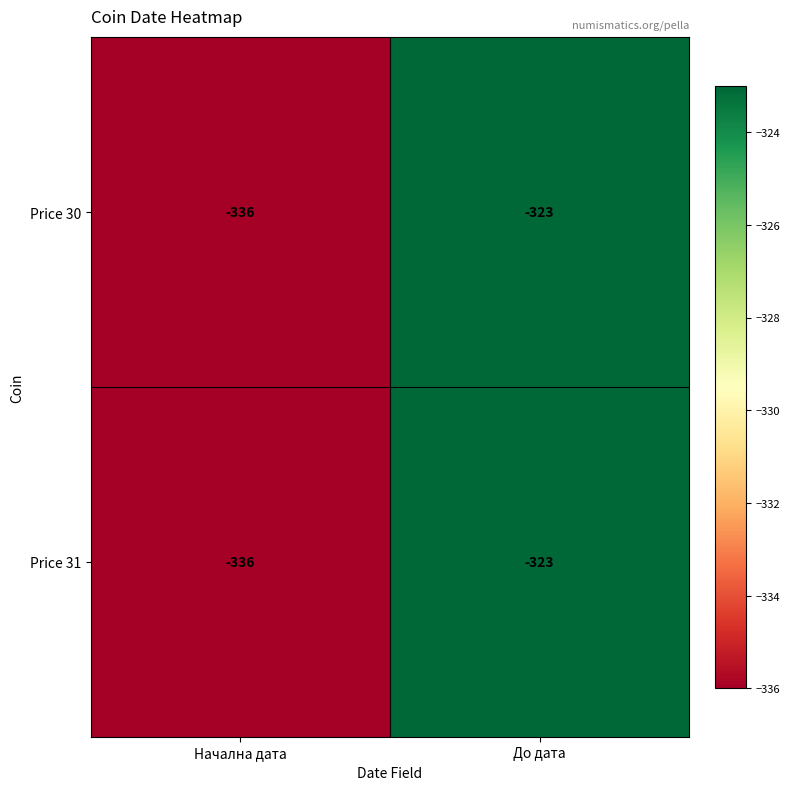

Where is Price 31 nearest to the value -329?

До дата